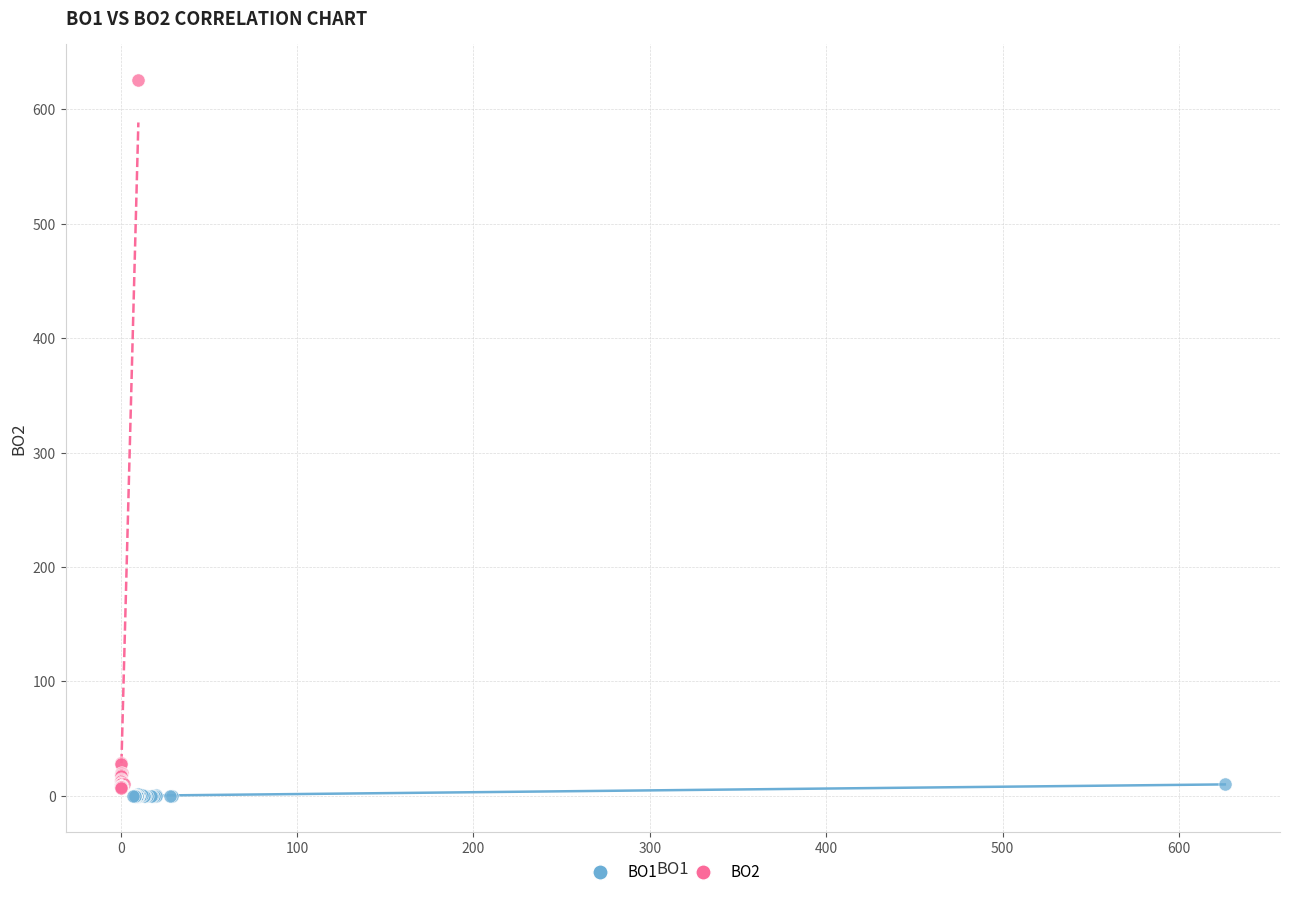

Which series has the largest Y range (max minus min)?

BO2